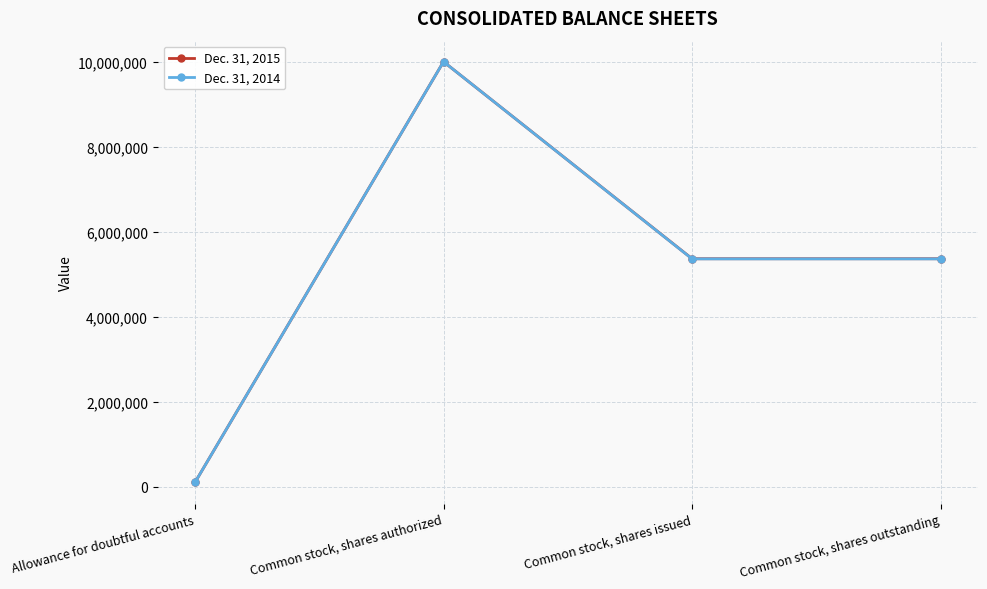

Reading left to right, list all the values displayed in this chart.

Dec. 31, 2015: 100000	10000000	5364000	5364000
Dec. 31, 2014: 100000	10000000	5361000	5361000